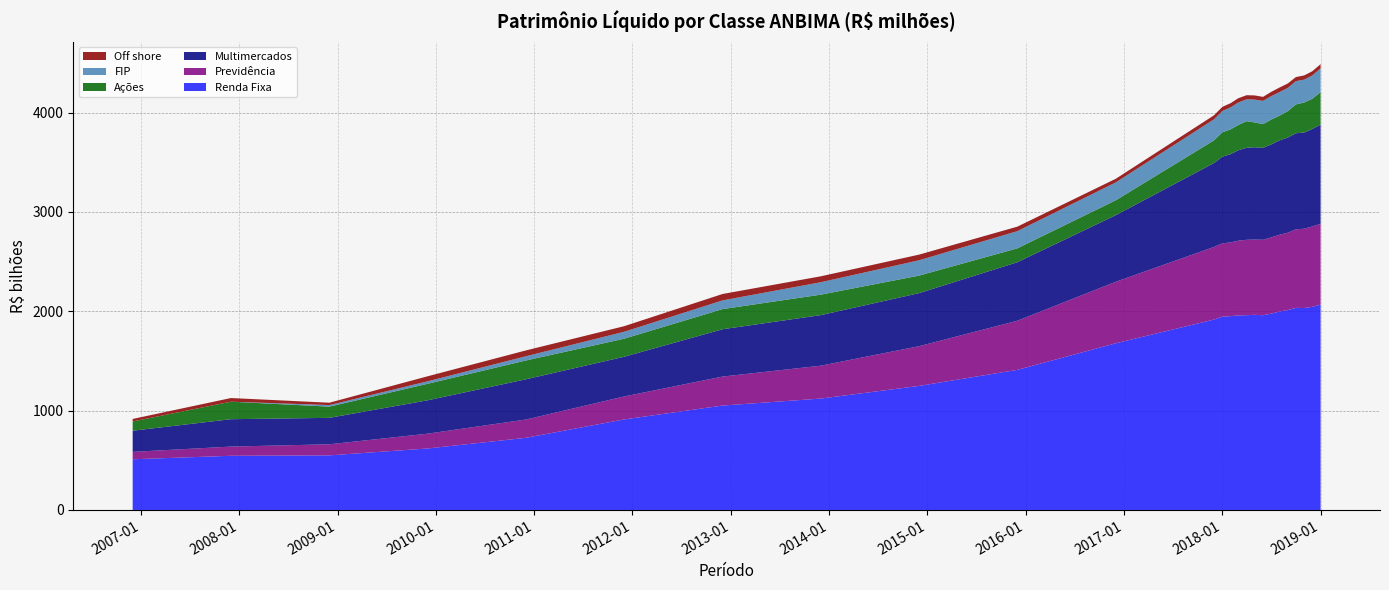

Reading left to right, list all the values displayed in this chart.

Renda Fixa: 510238.3	545333.9	549651.5	618919.6	726095.2	911217.9	1050899.3	1121208.1	1248578.9	1409959.1	1677675.8	1916528.6	1945976.8	1950709.3	1958117.3	1960243.6	1964224.0	1959733.2	1975458.6	1997125.9	2011628.1	2034126.8	2032773.9	2044394.4	2066701.2
Previdência: 74535.8	92560.1	111380.5	148969.3	184072.6	230951.9	291739.0	330938.5	399743.5	494419.5	618996.0	730869.5	737331.4	742226.7	751794.5	758838.2	757335.1	759456.9	767468.3	772657.9	778416.8	790199.0	797734.4	808768.8	812984.1
Multimercados: 212877.1	275705.2	266191.2	335970.1	404879.7	399741.2	476242.6	508825.7	533931.4	588691.7	670343.6	844347.5	872313.6	888802.2	909811.9	926228.7	928659.2	924420.3	935256.4	949649.8	957637.5	966828.0	968142.1	980203.6	998005.9
Ações: 92988.6	176141.3	112768.8	166119.3	189179.7	181582.8	202727.6	205989.6	176327.3	139698.9	149806.0	228108.4	245462.9	249277.3	254811.8	267369.8	249847.7	239312.8	249855.7	248195.1	265562.5	290342.4	301761.1	304479.9	327842.9
FIP: 0.0	0.0	15767.3	24898.6	42538.7	69951.7	87701.8	125112.5	154168.7	173127.8	179854.0	211845.8	214274.4	221319.4	225990.1	219603.9	230039.7	233988.5	235994.0	237336.5	234019.3	234167.8	230646.1	234935.8	238909.7
Off shore: 25458.3	36738.2	23788.9	50623.0	58862.6	56002.6	64488.5	59644.6	57120.2	45323.4	36625.5	40517.1	41661.8	42134.6	43067.2	41859.5	41980.1	40471.4	43019.5	45977.9	44644.4	40800.0	42276.4	42337.2	42337.2